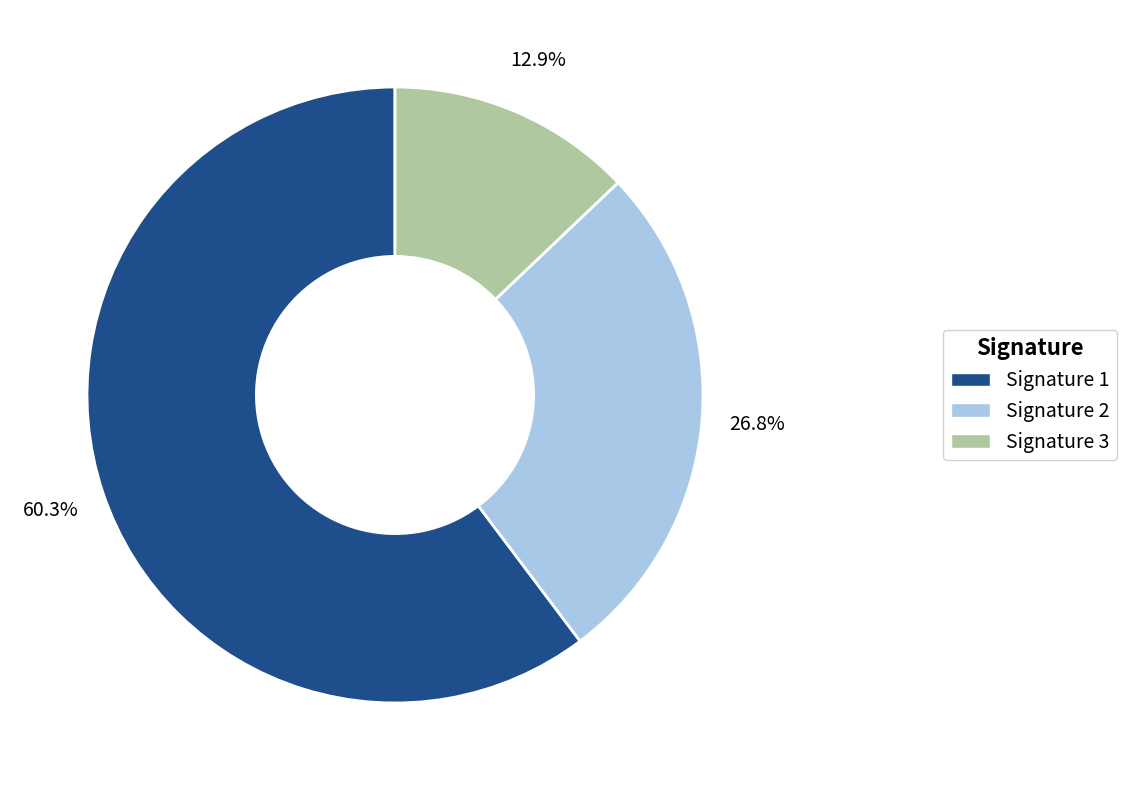

Is there any slice that represents more than half of the pie?

Yes